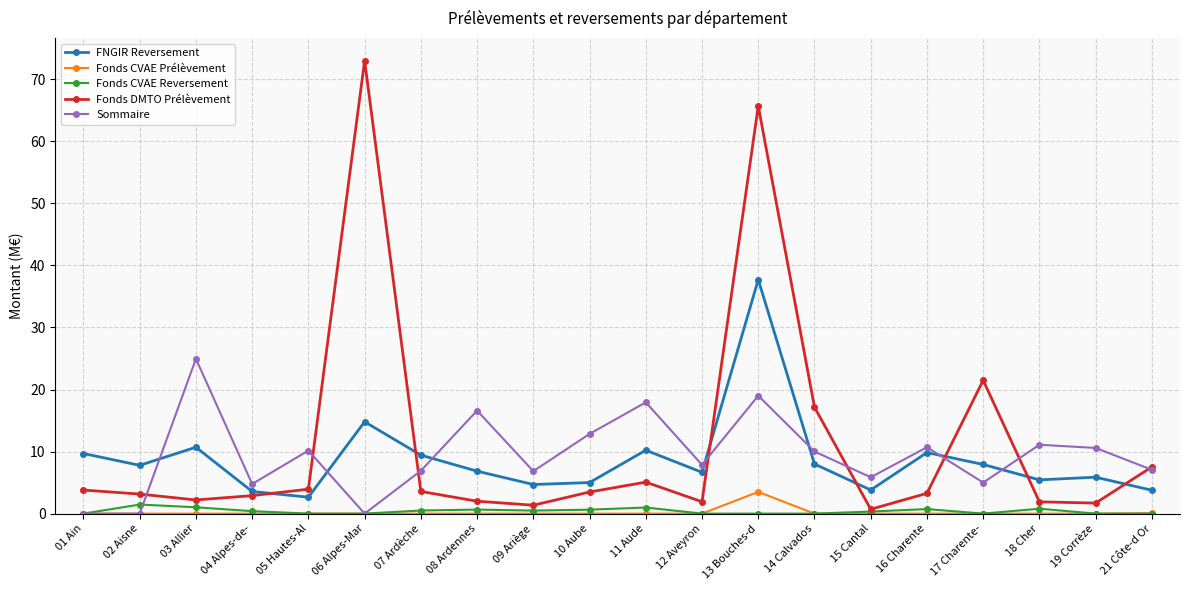

Which series has the largest range (max minus min)?

Fonds DMTO Prélèvement